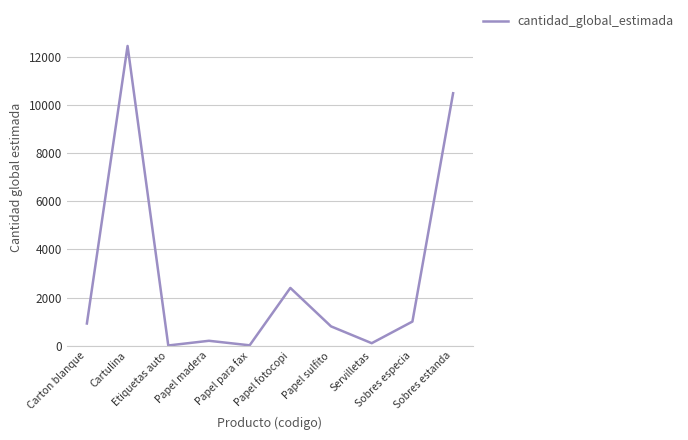

Where is the first local maximum?

Cartulina